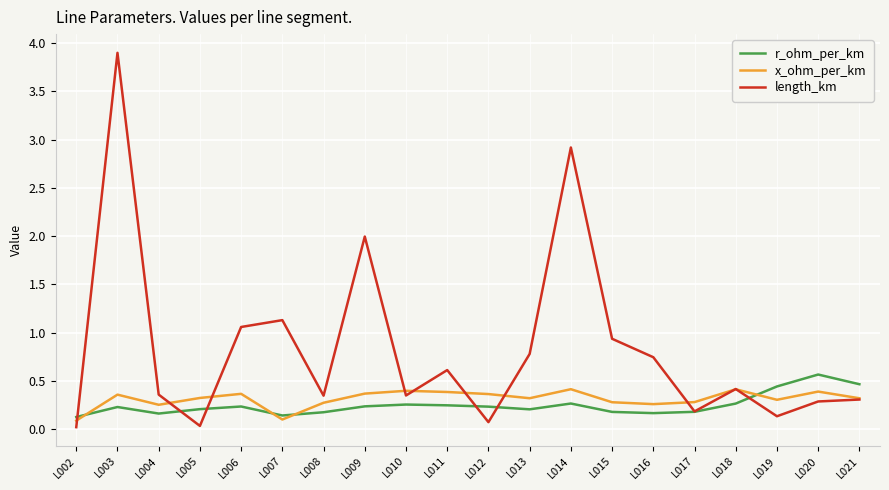

Does the chart have visible grid lines?

Yes